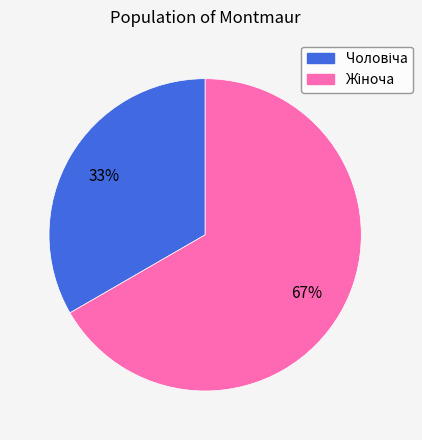

To the nearest percent, what is the average slice percentage?

50%